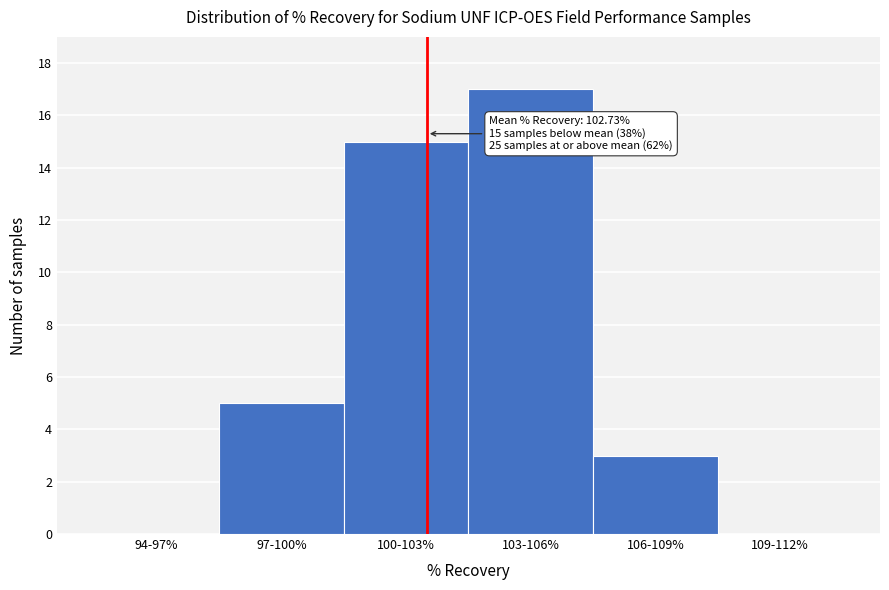

Reading left to right, extract all data points from this chart.

94-97%=0	97-100%=5	100-103%=15	103-106%=17	106-109%=3	109-112%=0